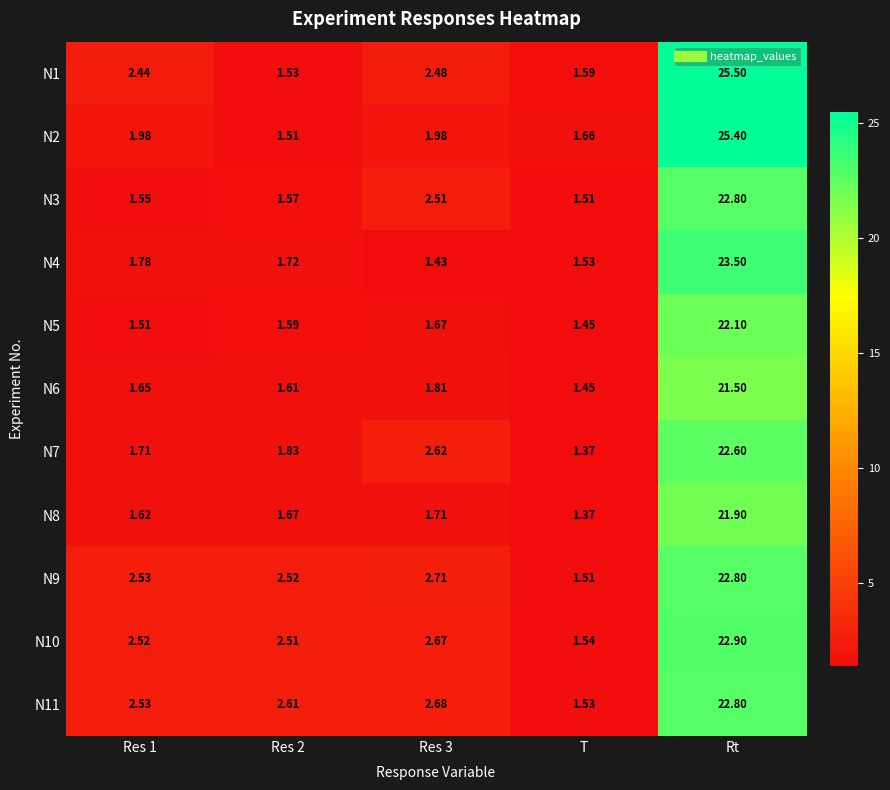

At which category does the chart reach its peak across all series?

Rt